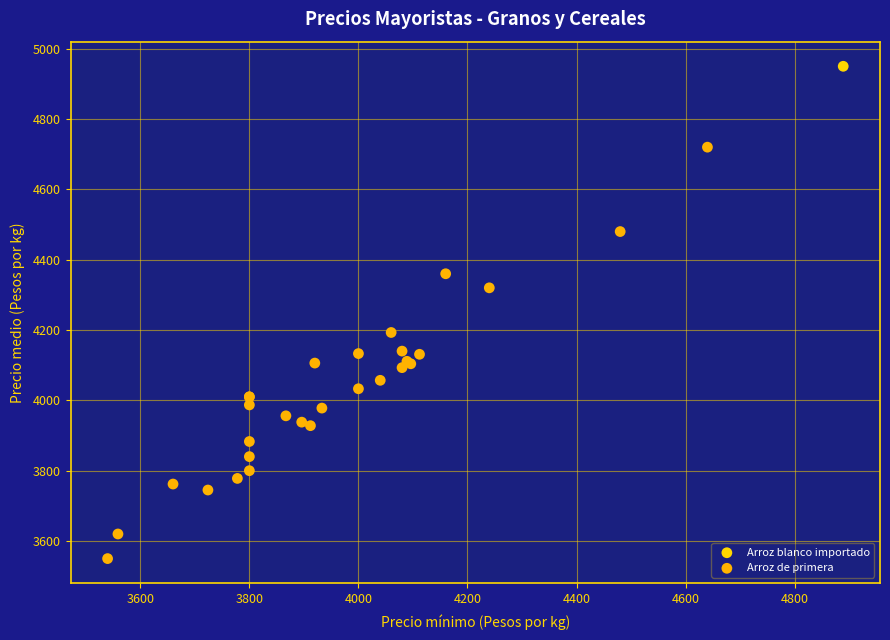

What are all the series names shown in the legend?

Arroz blanco importado, Arroz de primera